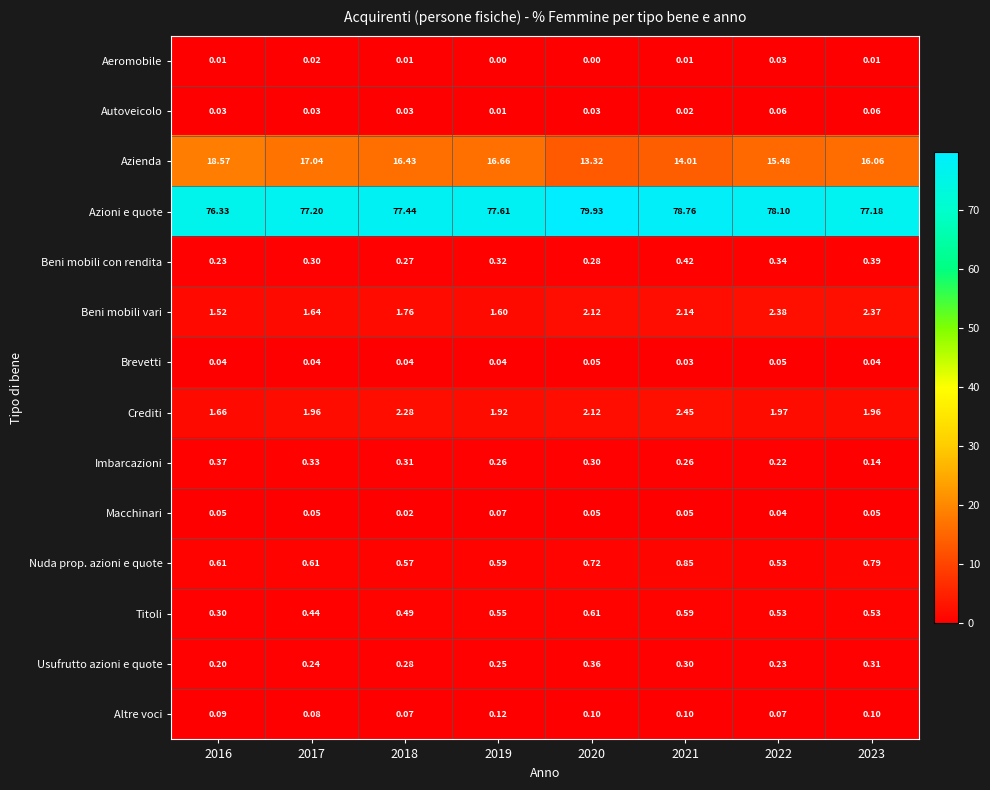

Which series has the largest total across all categories?

Azioni e quote